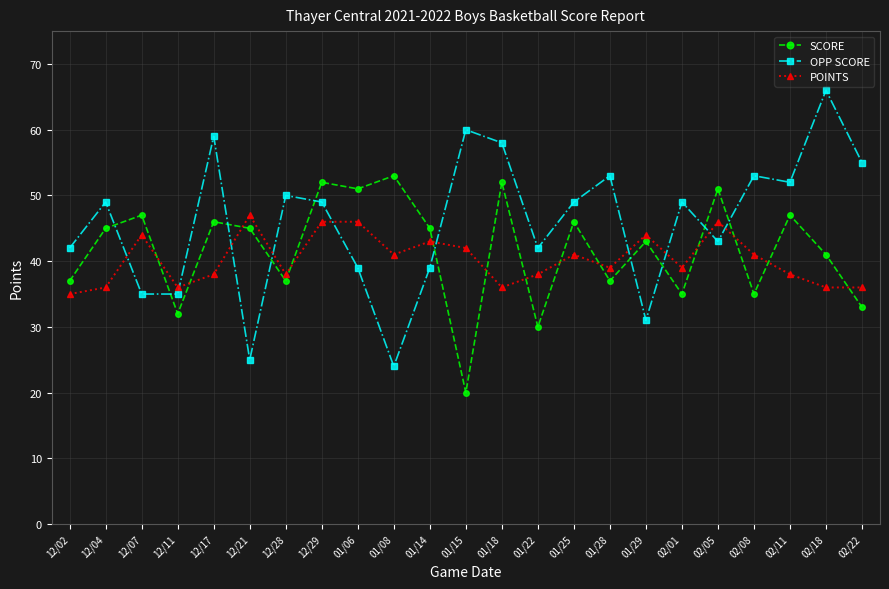

Is it true that OPP SCORE equals 49 at 12/04?

True